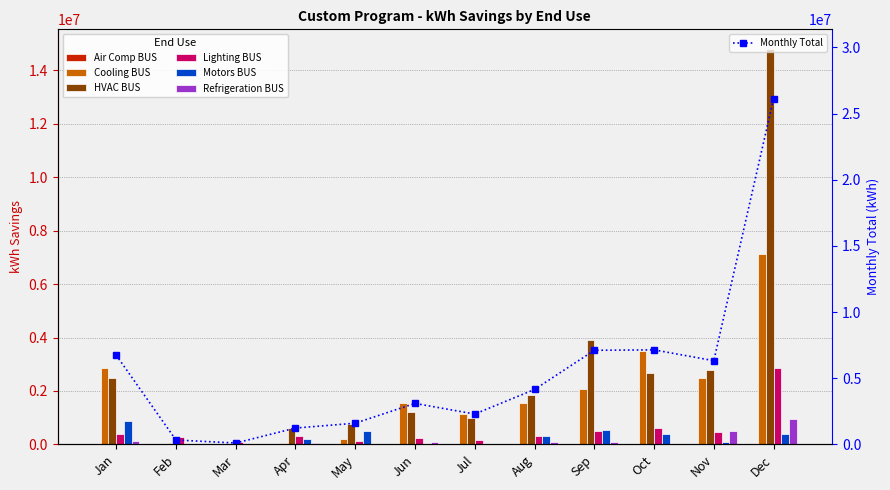

At which label is Refrigeration BUS closest to 475538?

Nov